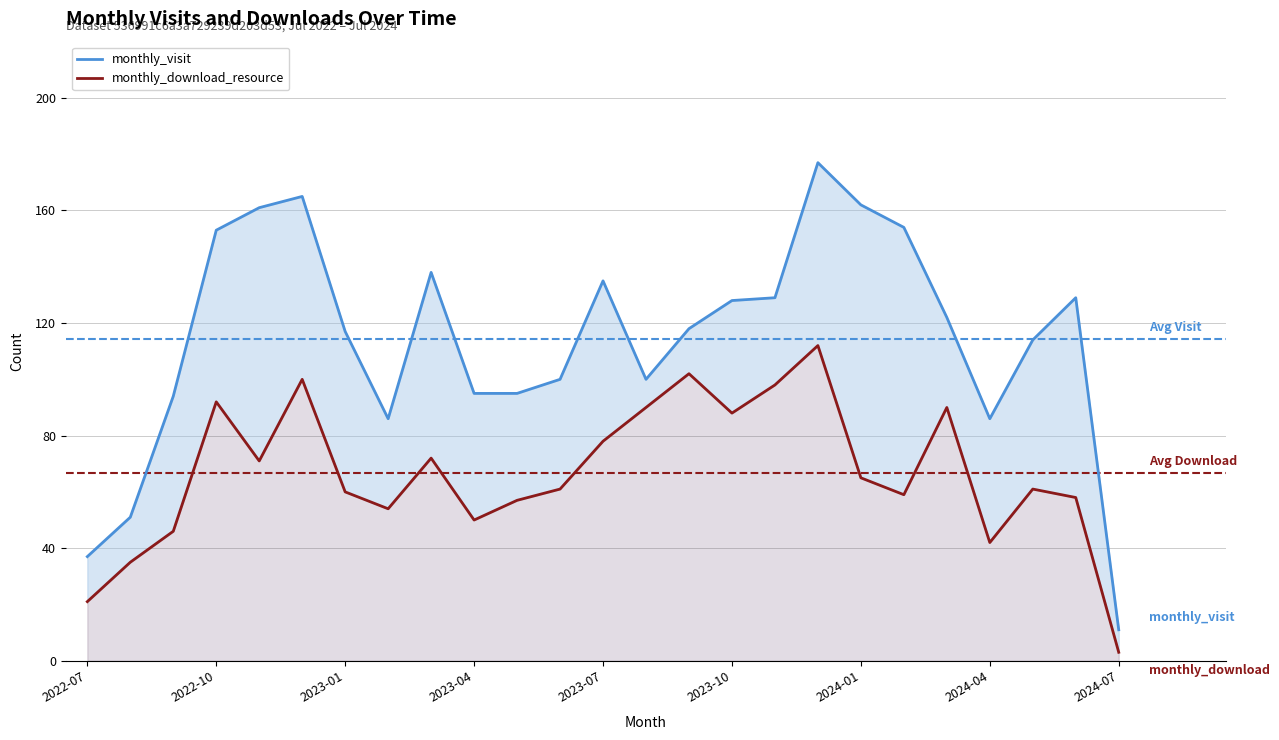

What is the minimum value for monthly_download_resource?

3